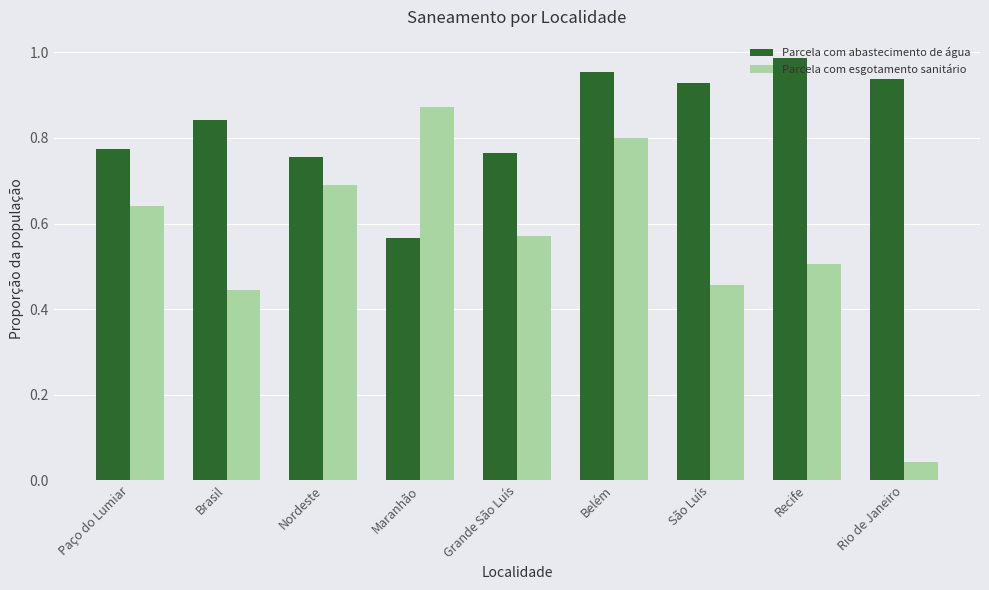

What is the difference between the highest and lowest values at Paço do Lumiar?

0.1